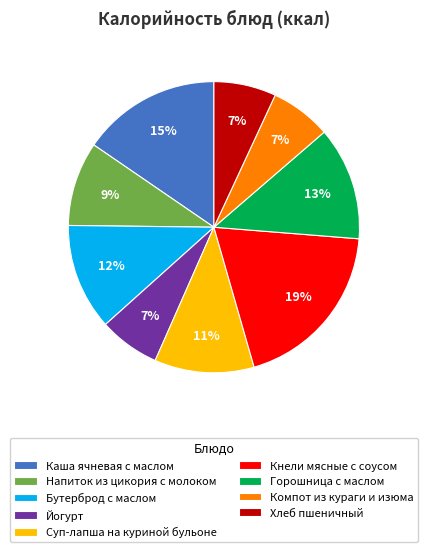

How many slices are in this pie chart?

9